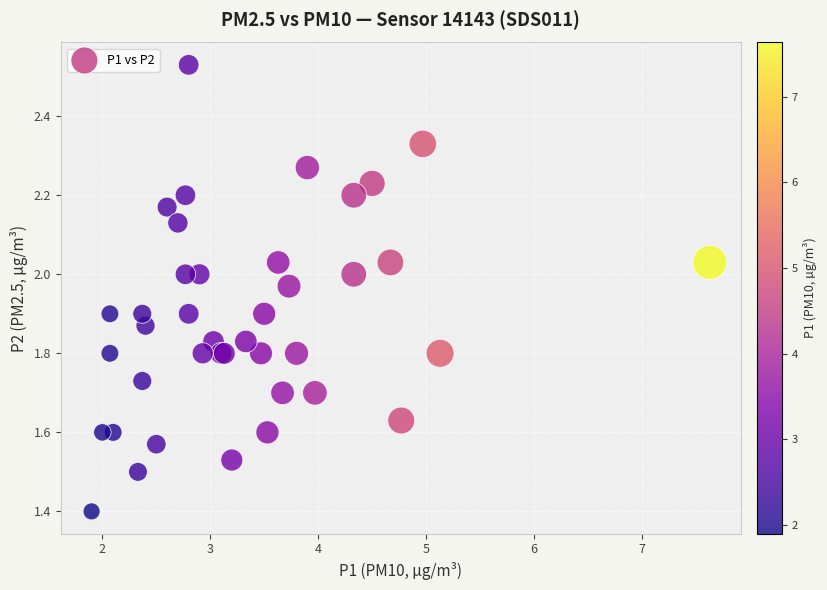

What Y value in the scatter plot is closest to 1?

1.4